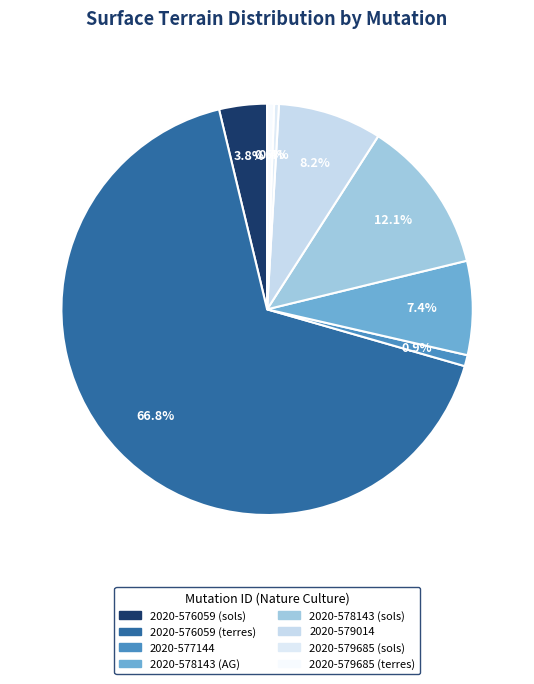

What is the ratio of the value at 2020-577144 to the value at 2020-576059 (sols)?

0.2